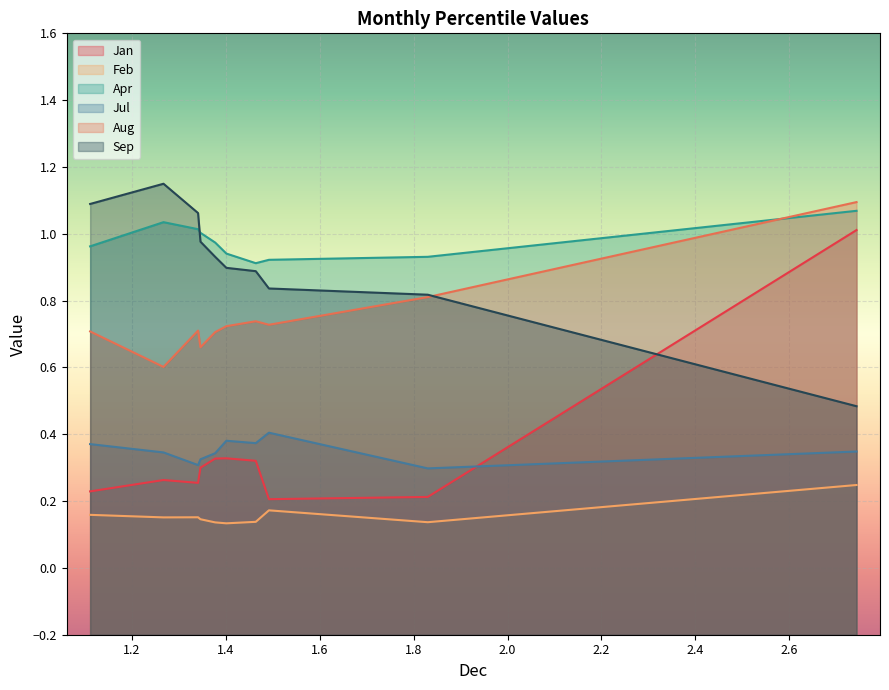

Which series has the widest spread of values?

Jan